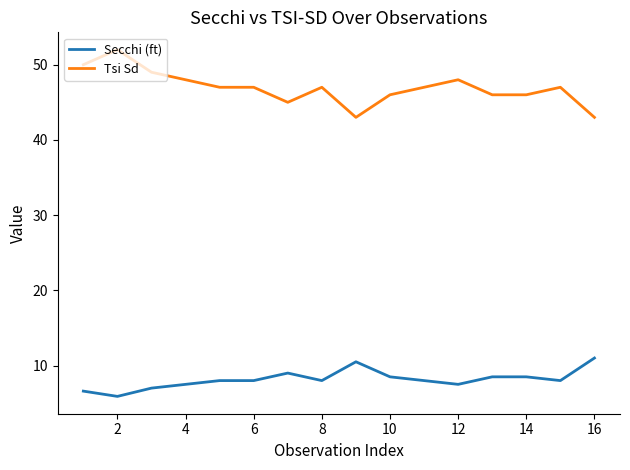

How many lines are shown in the chart?

2